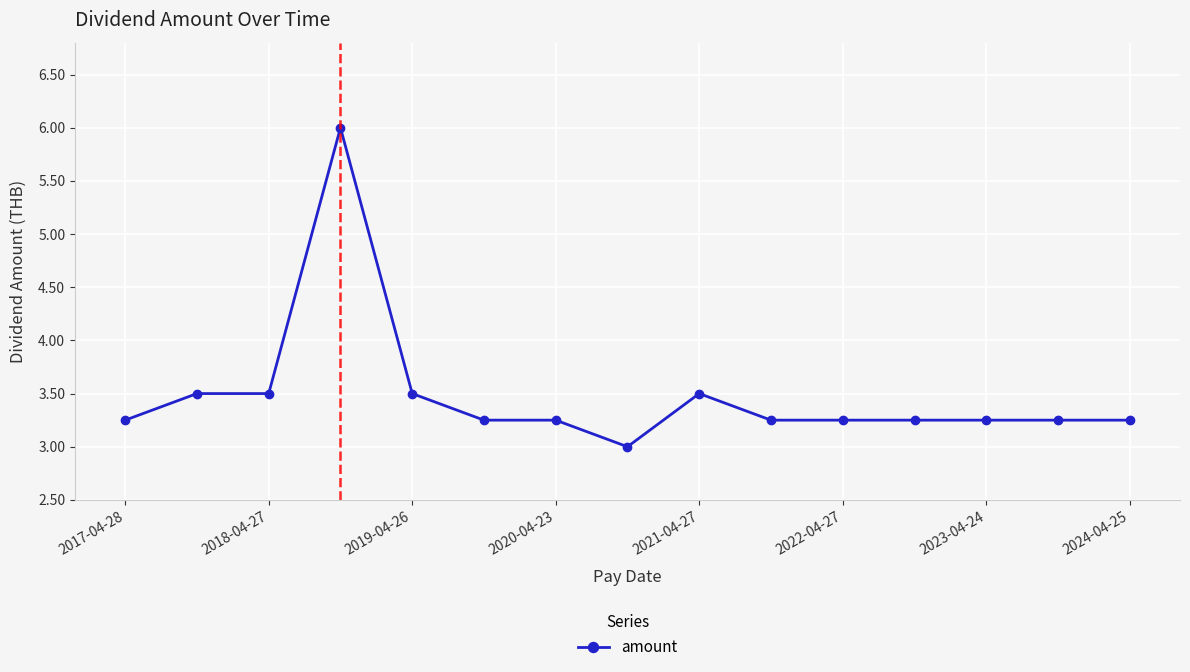

True or false: there are more than 0 points higher than both neighbors.

True